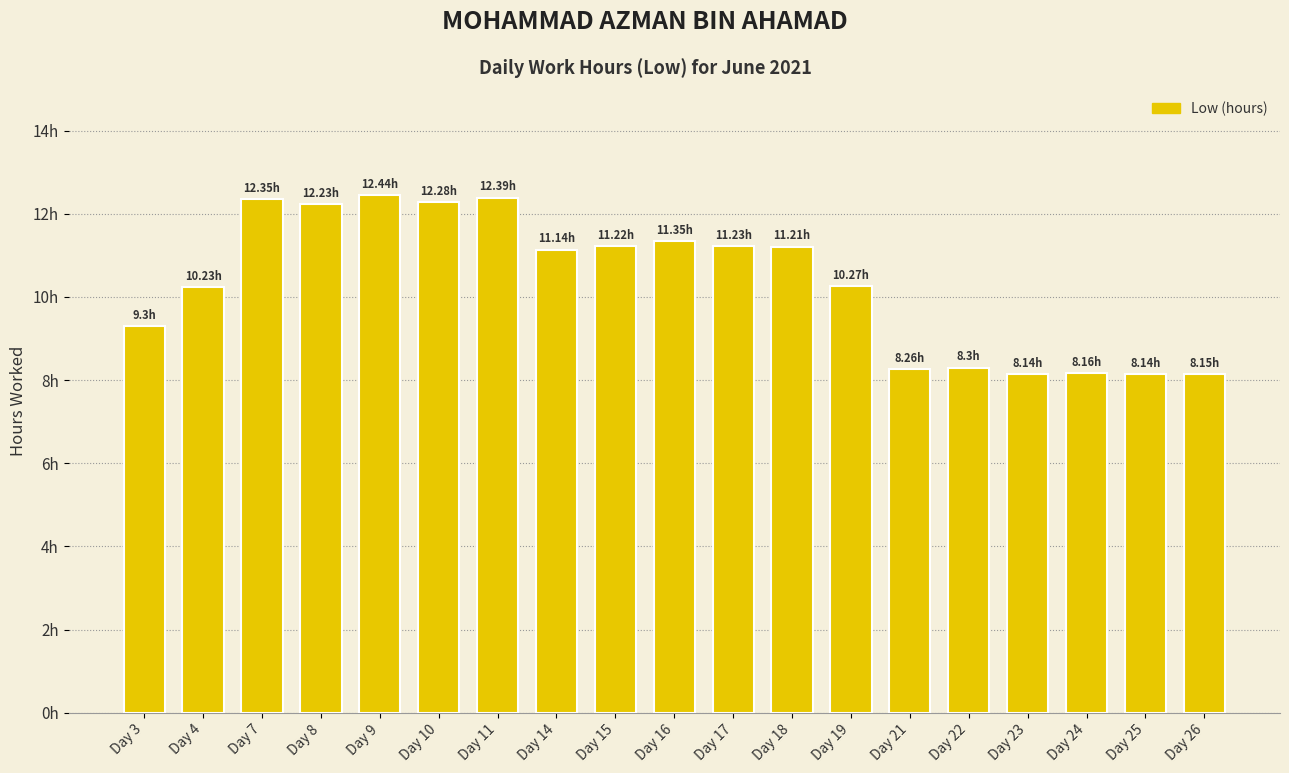

What is the average value?

10.4